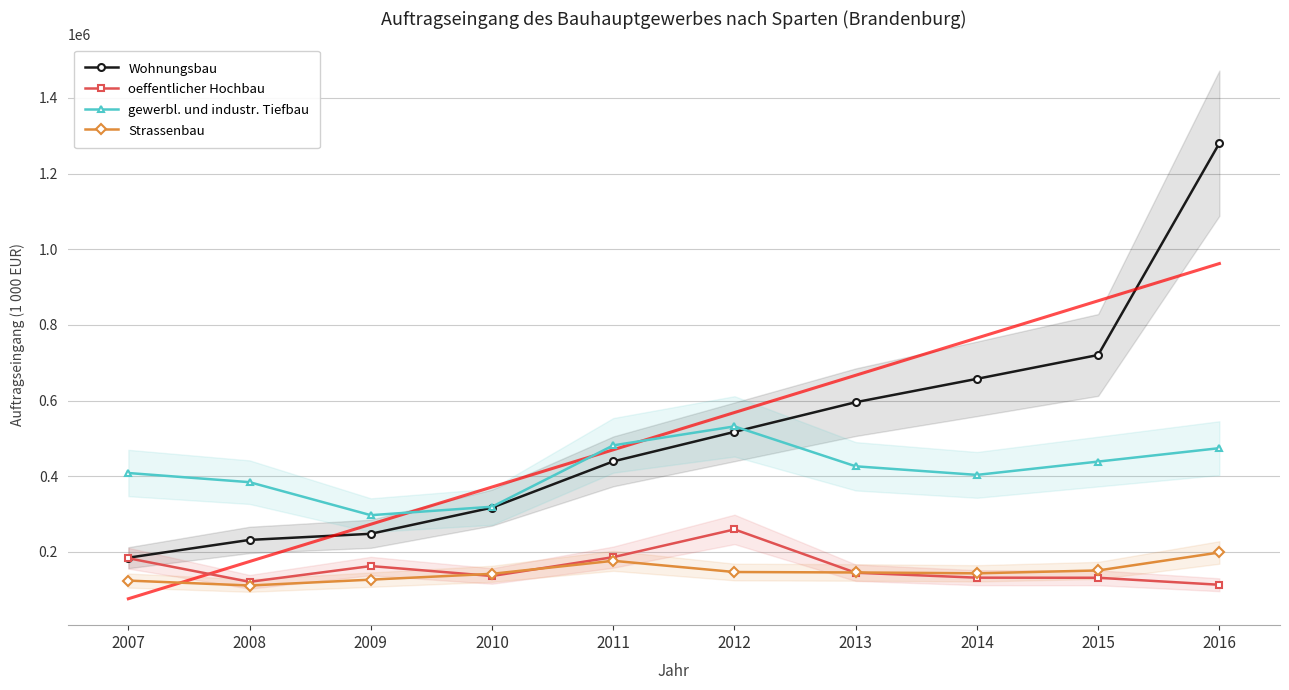

The oeffentlicher Hochbau series shows 131794 at 2014. True or false?

True